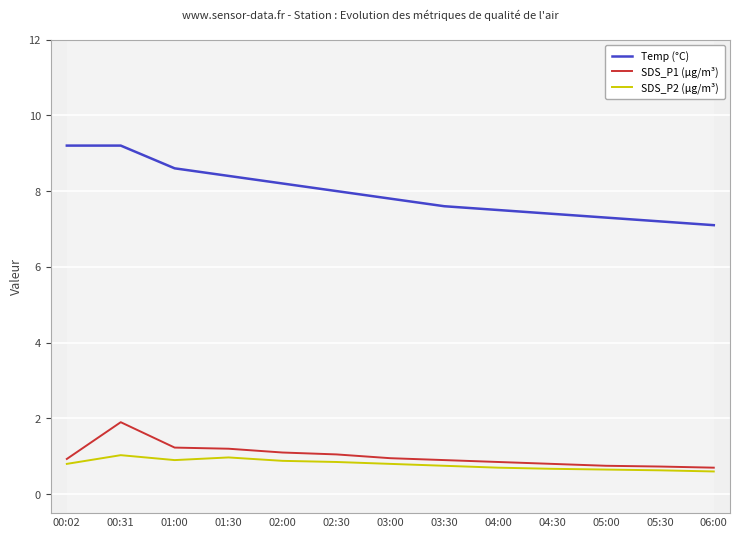

Count the number of data series in this chart.

3